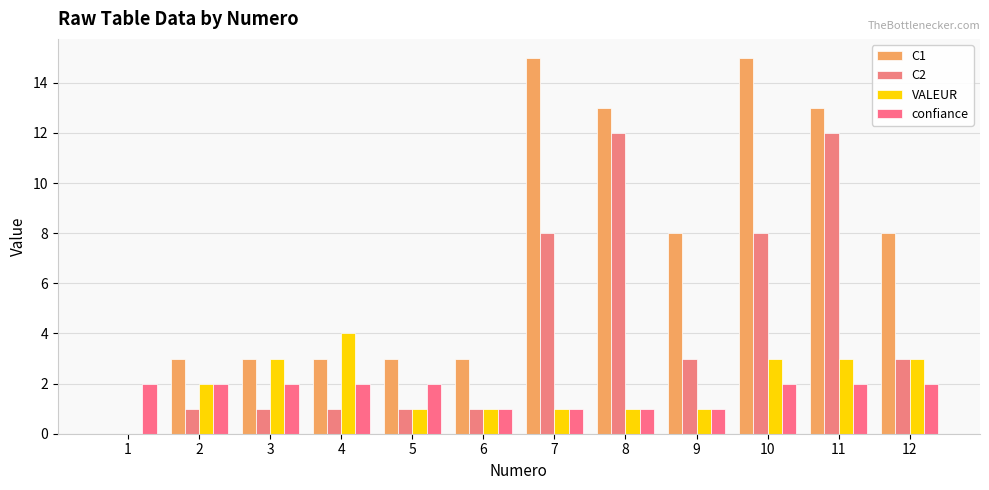

How many groups of bars are there?

12